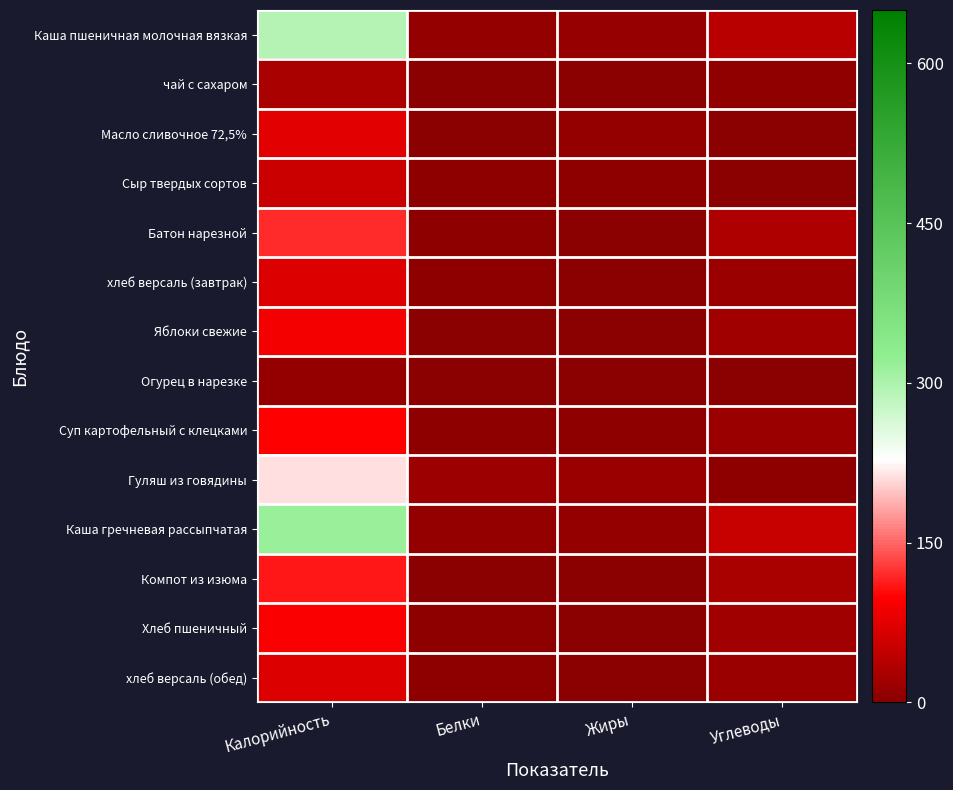

Which series changed the most between Жиры and Углеводы?

Каша гречневая рассыпчатая